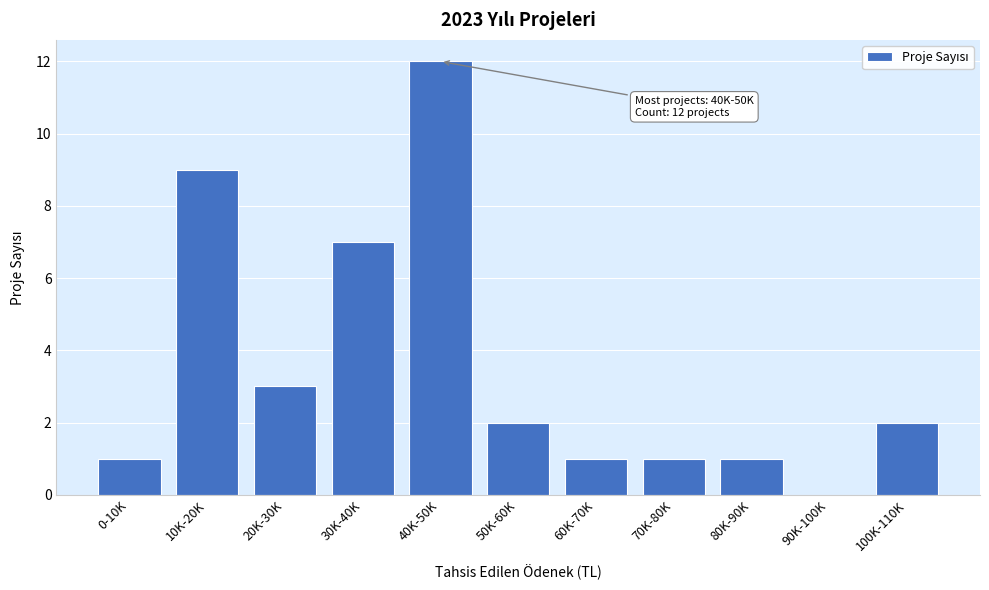

Reading right to left, list all the values displayed in this chart.

100K-110K=2	90K-100K=0	80K-90K=1	70K-80K=1	60K-70K=1	50K-60K=2	40K-50K=12	30K-40K=7	20K-30K=3	10K-20K=9	0-10K=1